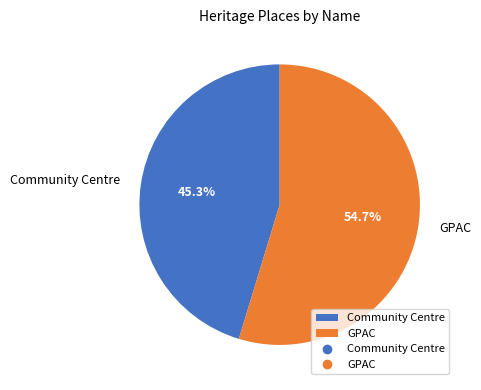

Is it true that Community Centre is 54% of the pie?

False